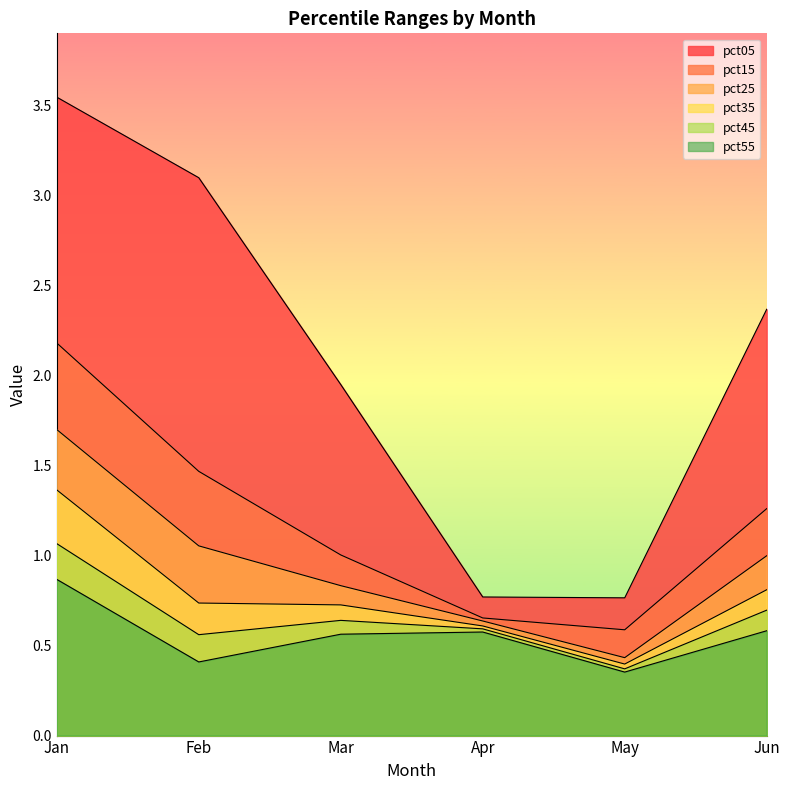

Which series changed the most between Mar and May?

pct05